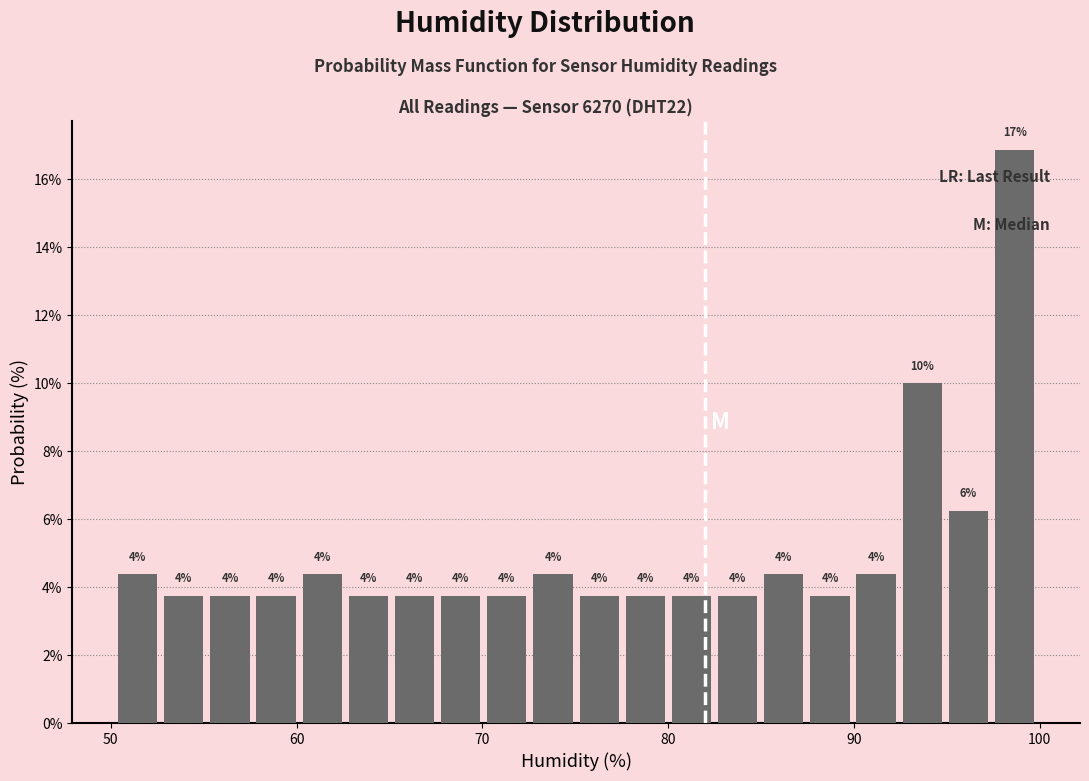

Read against the x-axis, roughly where is the centre of the tallest bar?

99